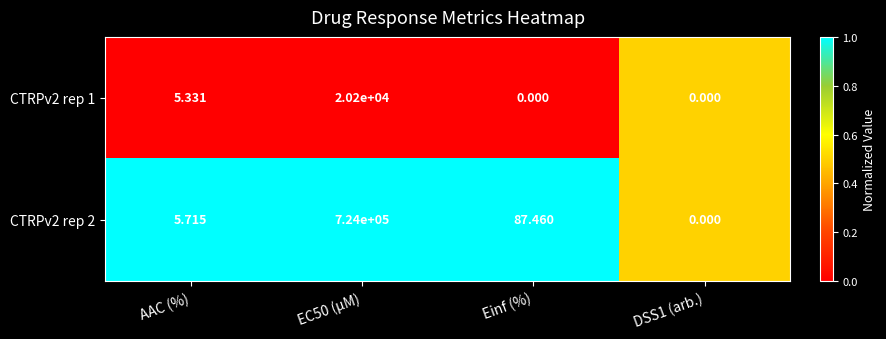

At which label is CTRPv2 rep 2 closest to 362000?

Einf (%)